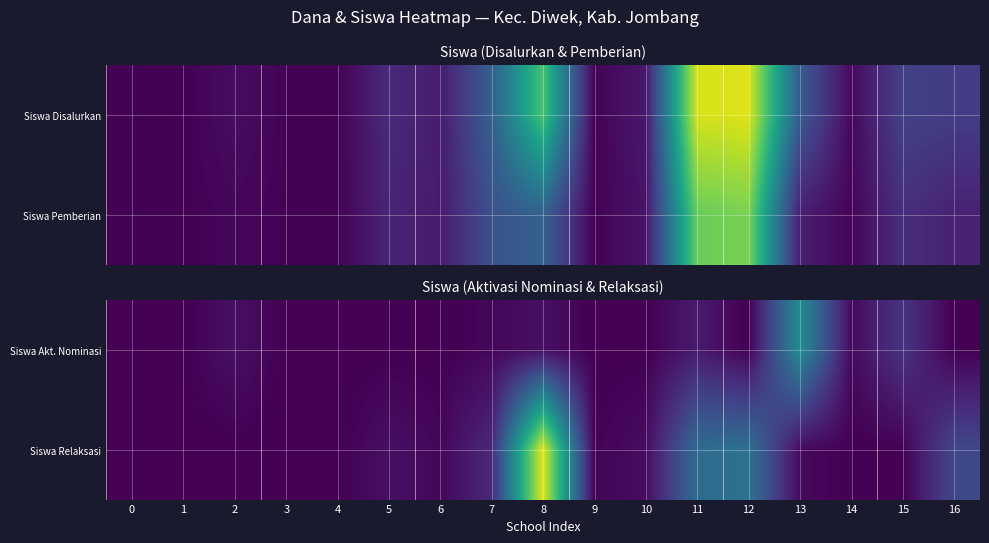

What is the difference between the Siswa Relaksasi values at 12 and 8?

69